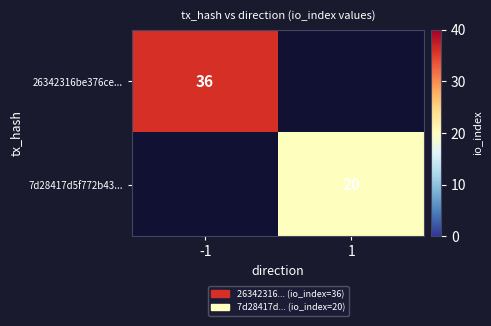

Is the value of 26342316be376ce... at -1 greater than the value of 7d28417d5f772b43... at 1?

Yes